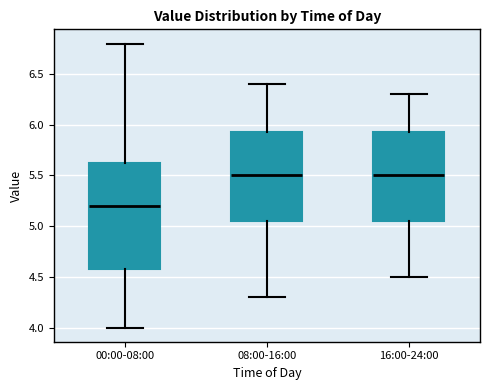

Reading left to right, read every box against the y-axis: the position of its median line, the range the box covers, and the ends of its whiskers. The values are not printed on the chart, so give them approximately, as read against the axis.

00:00-08:00: median 5.20, box 4.60 to 5.65, whiskers 4.00 to 6.80
08:00-16:00: median 5.50, box 5.05 to 5.95, whiskers 4.30 to 6.40
16:00-24:00: median 5.50, box 5.05 to 5.95, whiskers 4.50 to 6.30